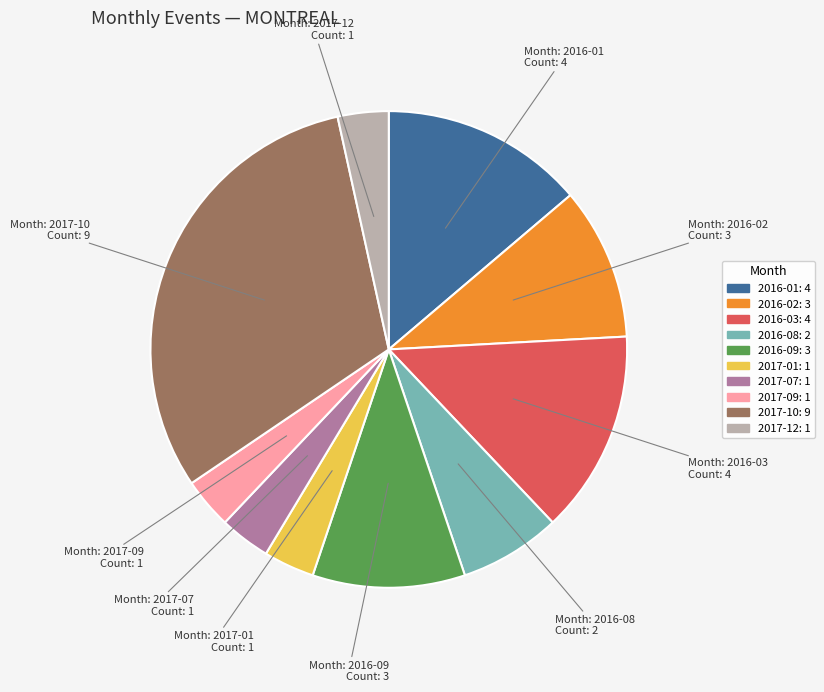

Is there any slice that represents more than half of the pie?

No